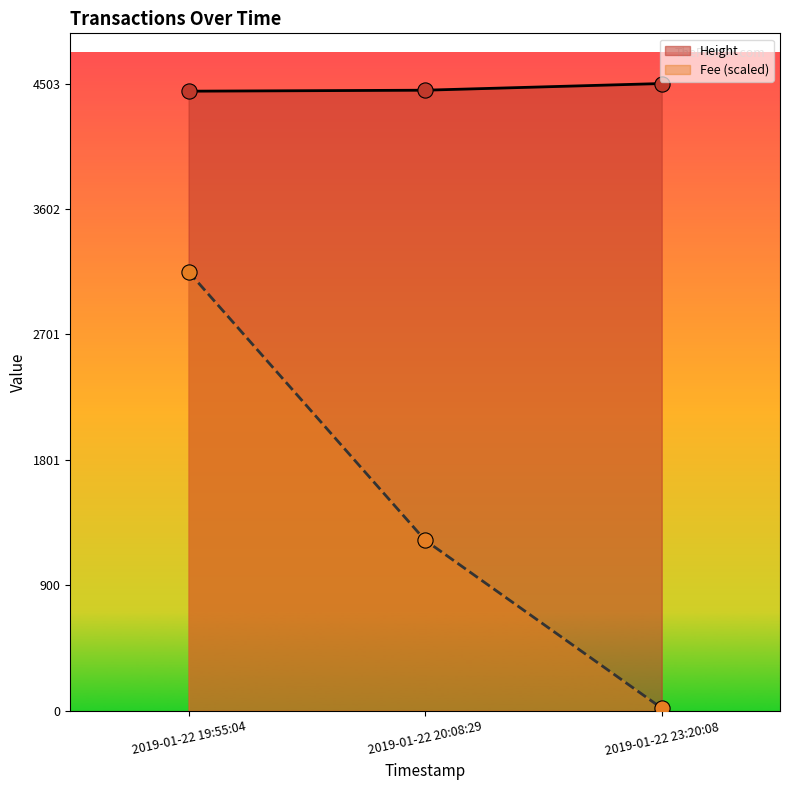

Is the value of Height at 2019-01-22 23:20:08 greater than the value of Fee (scaled) at 2019-01-22 23:20:08?

Yes